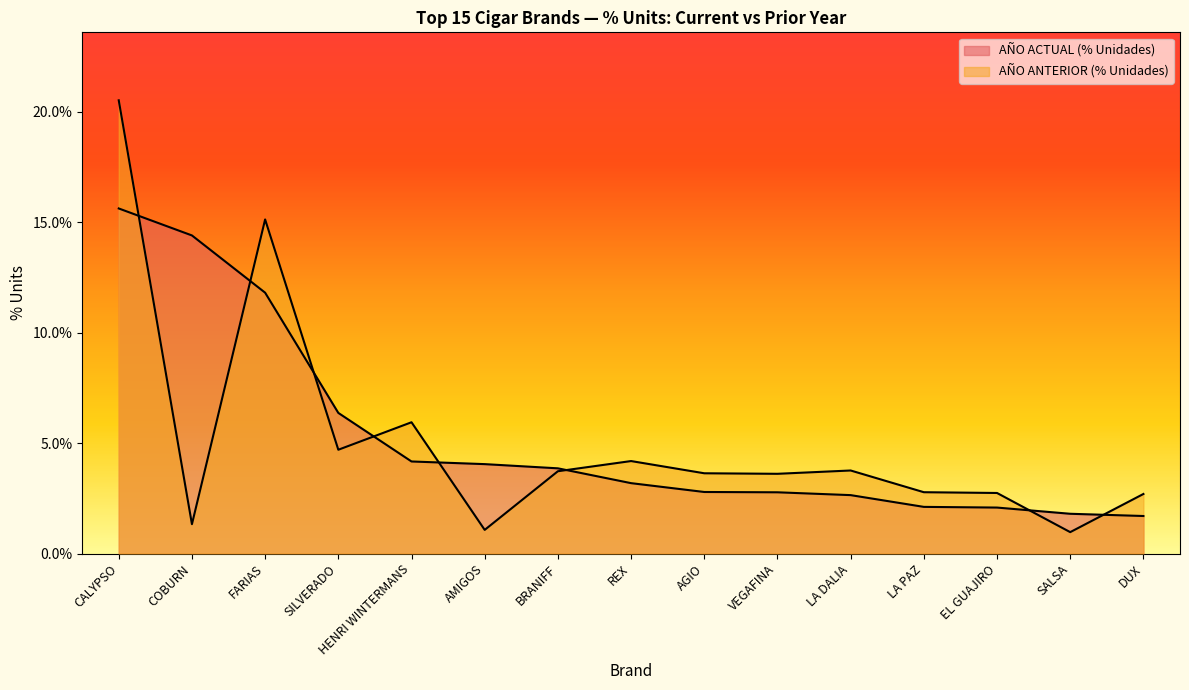

How many interior local valleys does the AÑO ANTERIOR (% Unidades) series have?

5